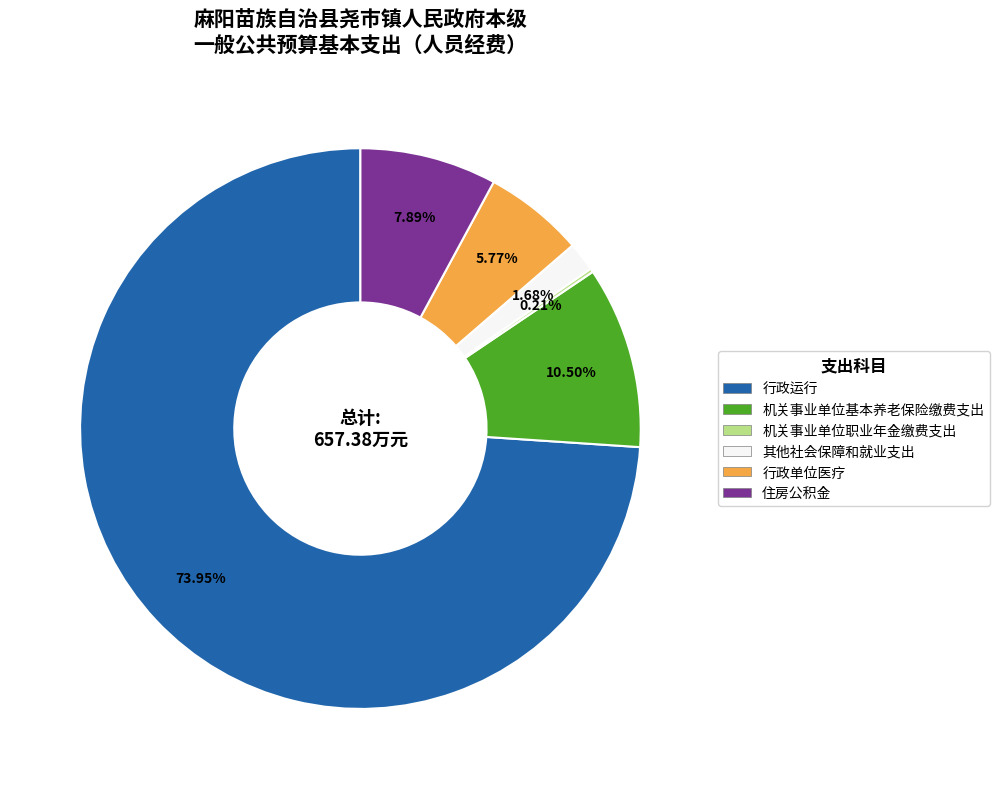

To the nearest percent, what is the difference between the 行政单位医疗 and 住房公积金 slice percentages?

2%